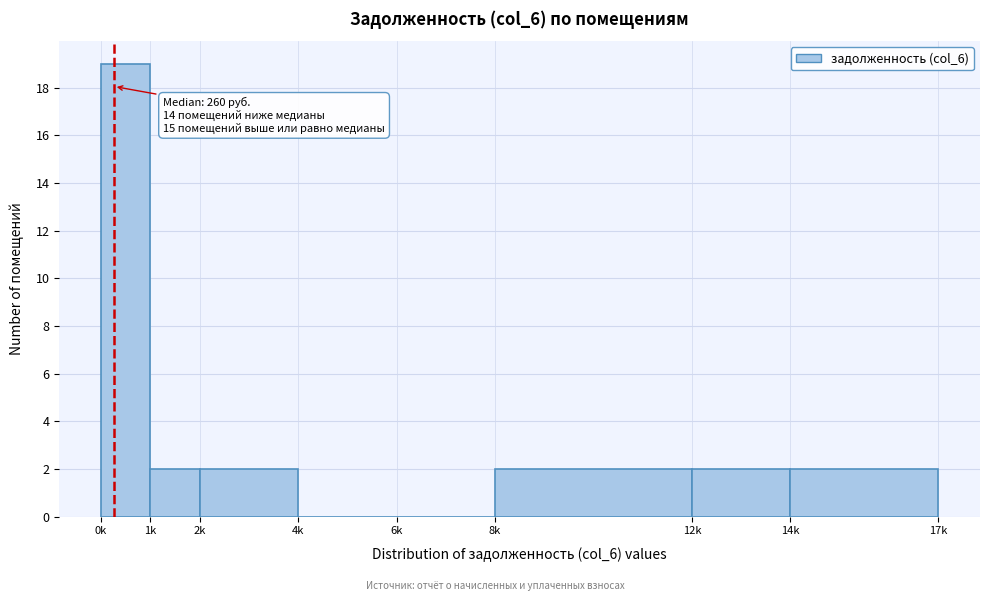

Reading right to left, what are all the values shown in this chart?

14k=2	12k=2	8k=2	6k=0	4k=0	2k=2	1k=2	0k=19